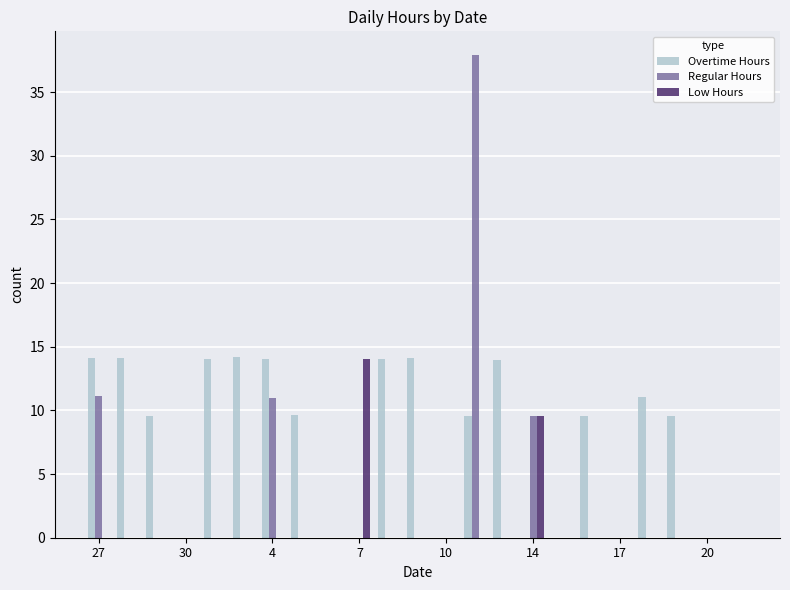

How many distinct data groups are displayed?

3